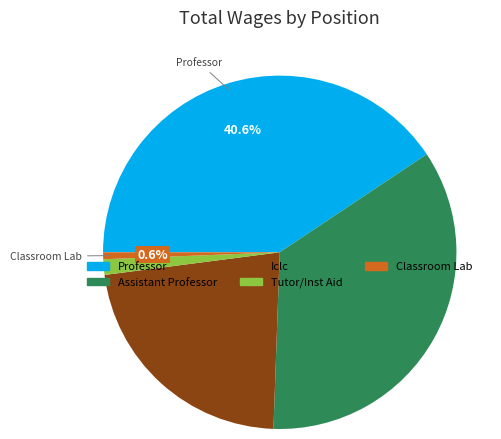

To the nearest percent, what is the difference between the largest and smallest slice percentages?

40%